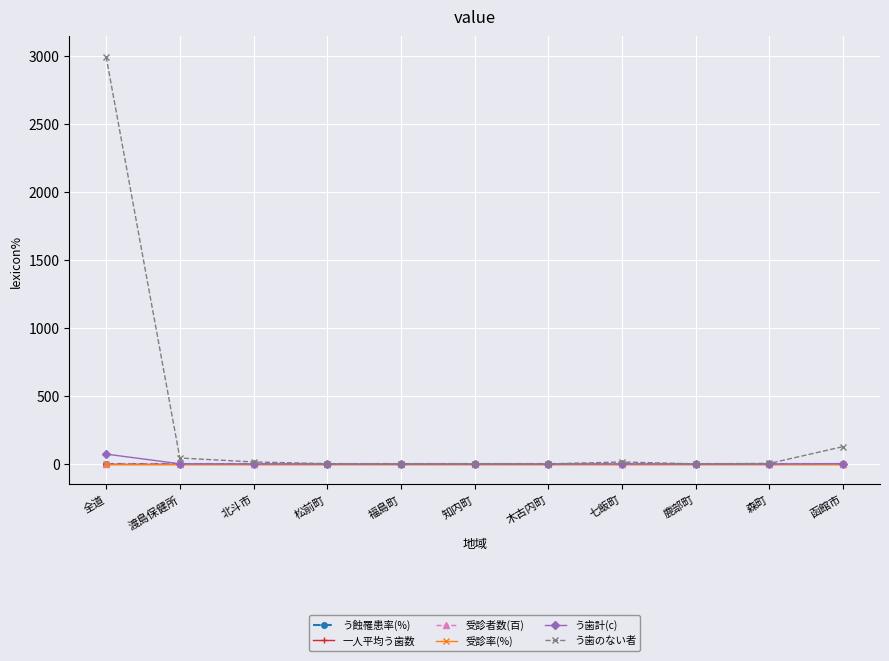

What is the difference between the う歯計(c) values at 森町 and 全道?

72.9